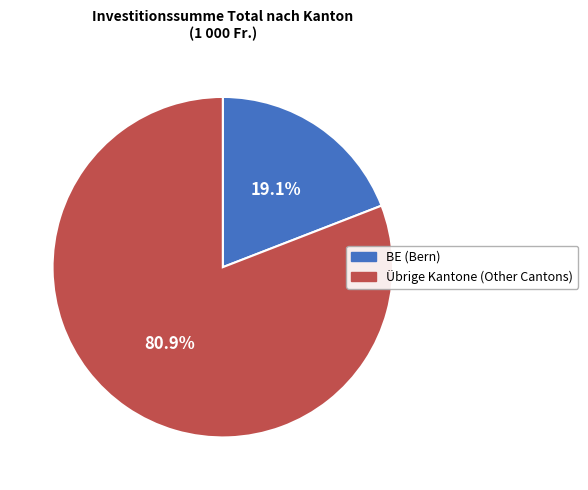

What is the smallest slice in the pie chart?

BE (Bern)